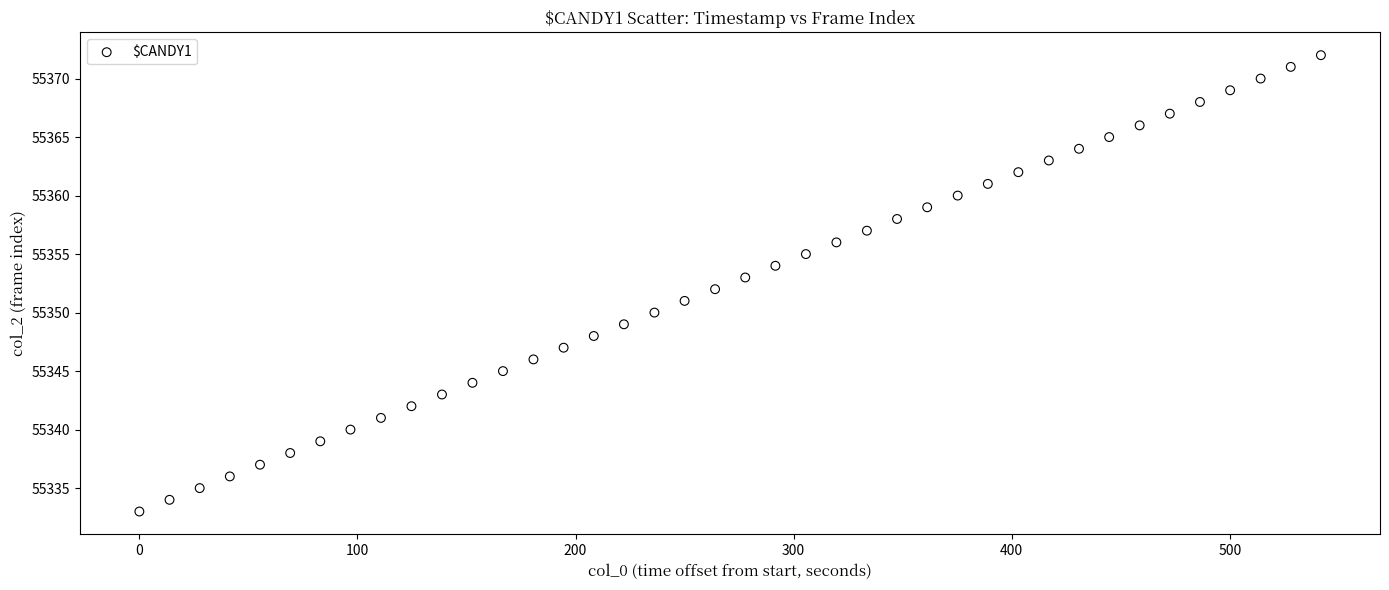

What is the range of Y values (max minus min)?

39